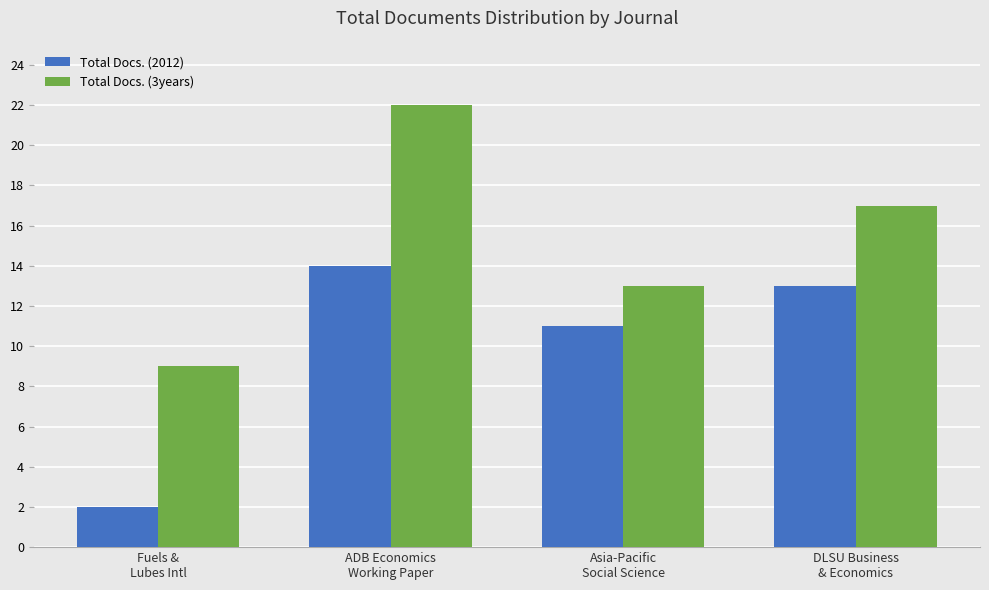

What is the spread (max minus min) of values at Asia-Pacific
Social Science?

2